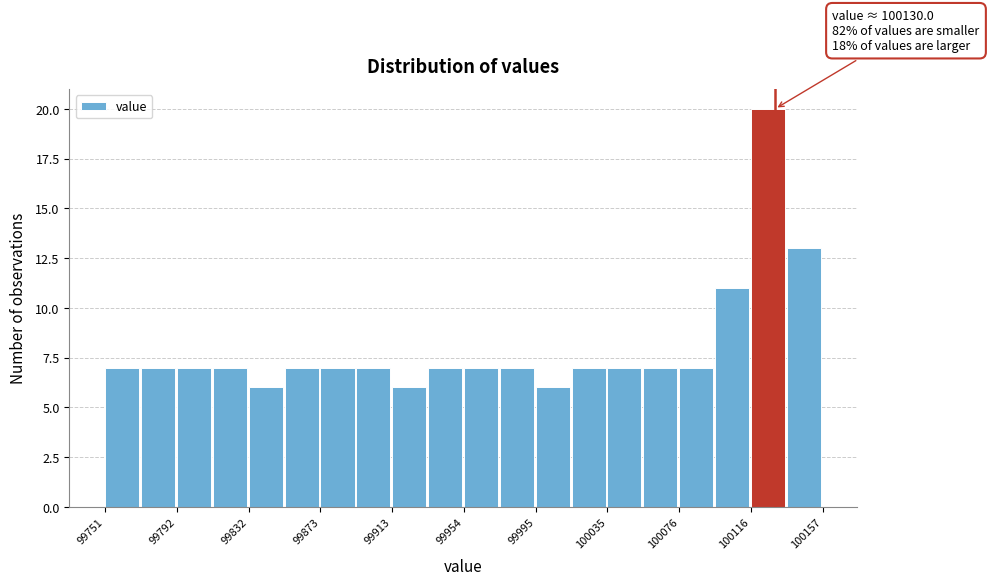

Over which range of the x-axis is the bar tallest?

100115 to 100135